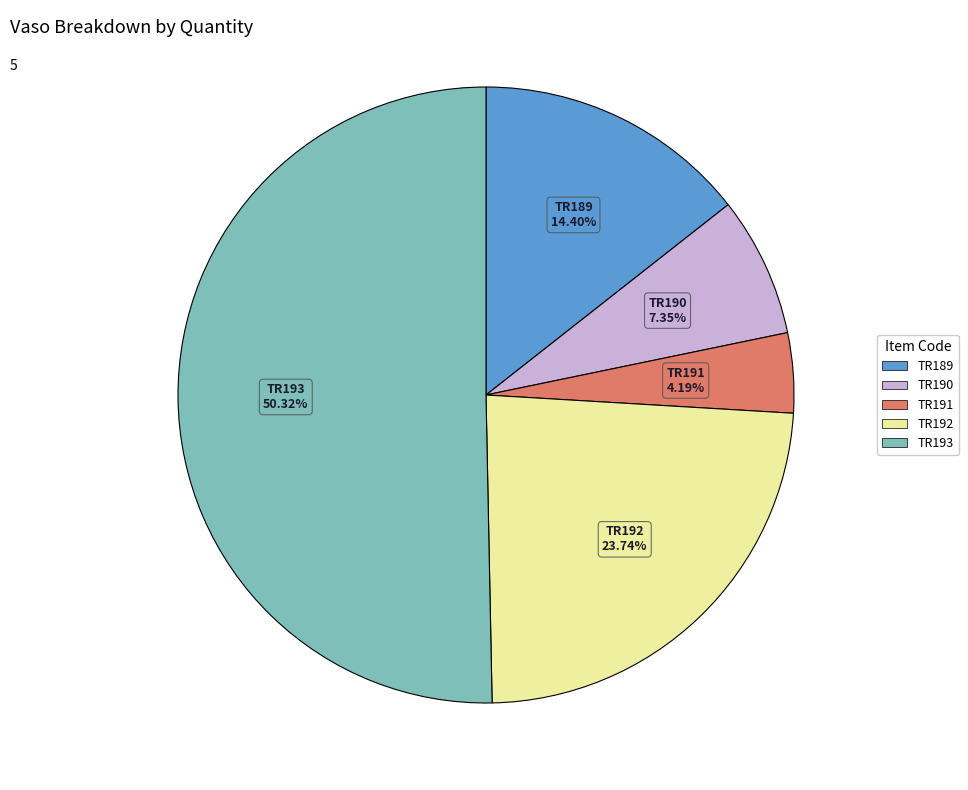

How many segments does this pie chart have?

5